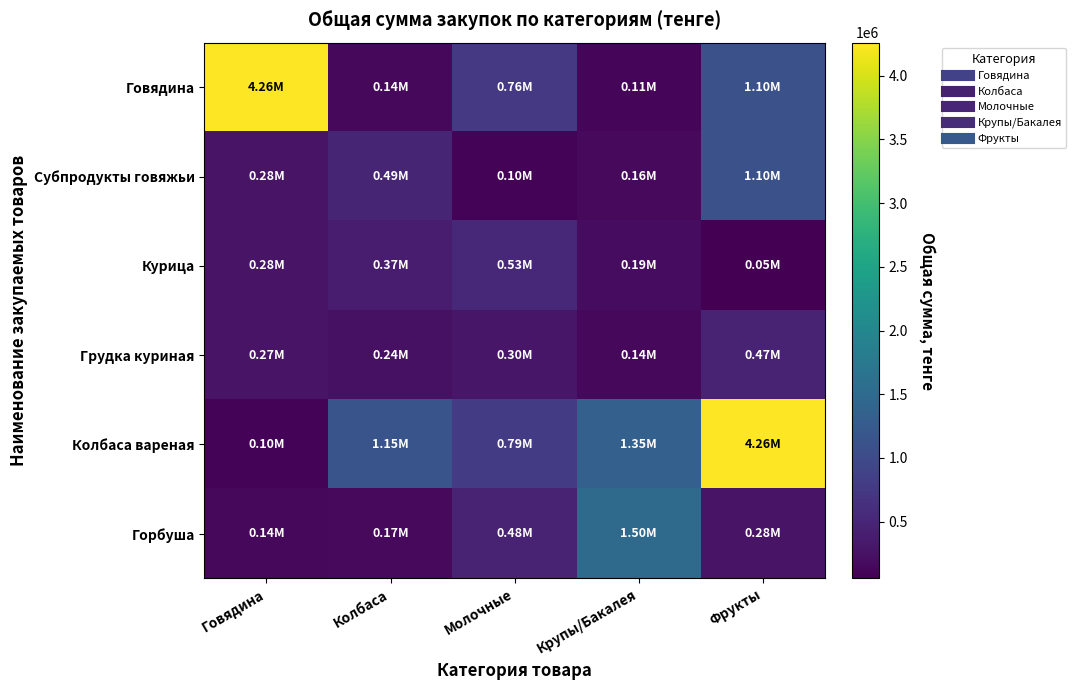

Reading right to left, transcribe all the data shown in this chart.

Говядина: Фрукты=1100000	Крупы/Бакалея=112000	Молочные=759000	Колбаса=144300	Говядина=4260000
Субпродукты говяжьи: Фрукты=1100000	Крупы/Бакалея=164000	Молочные=96200	Колбаса=490000	Говядина=284000
Курица: Фрукты=54000	Крупы/Бакалея=187250	Молочные=533250	Колбаса=367500	Говядина=284000
Грудка куриная: Фрукты=472000	Крупы/Бакалея=144500	Молочные=301800	Колбаса=243000	Говядина=274500
Колбаса вареная: Фрукты=4260000	Крупы/Бакалея=1350000	Молочные=790000	Колбаса=1150000	Говядина=103000
Горбуша: Фрукты=284000	Крупы/Бакалея=1500000	Молочные=476000	Колбаса=167600	Говядина=144300